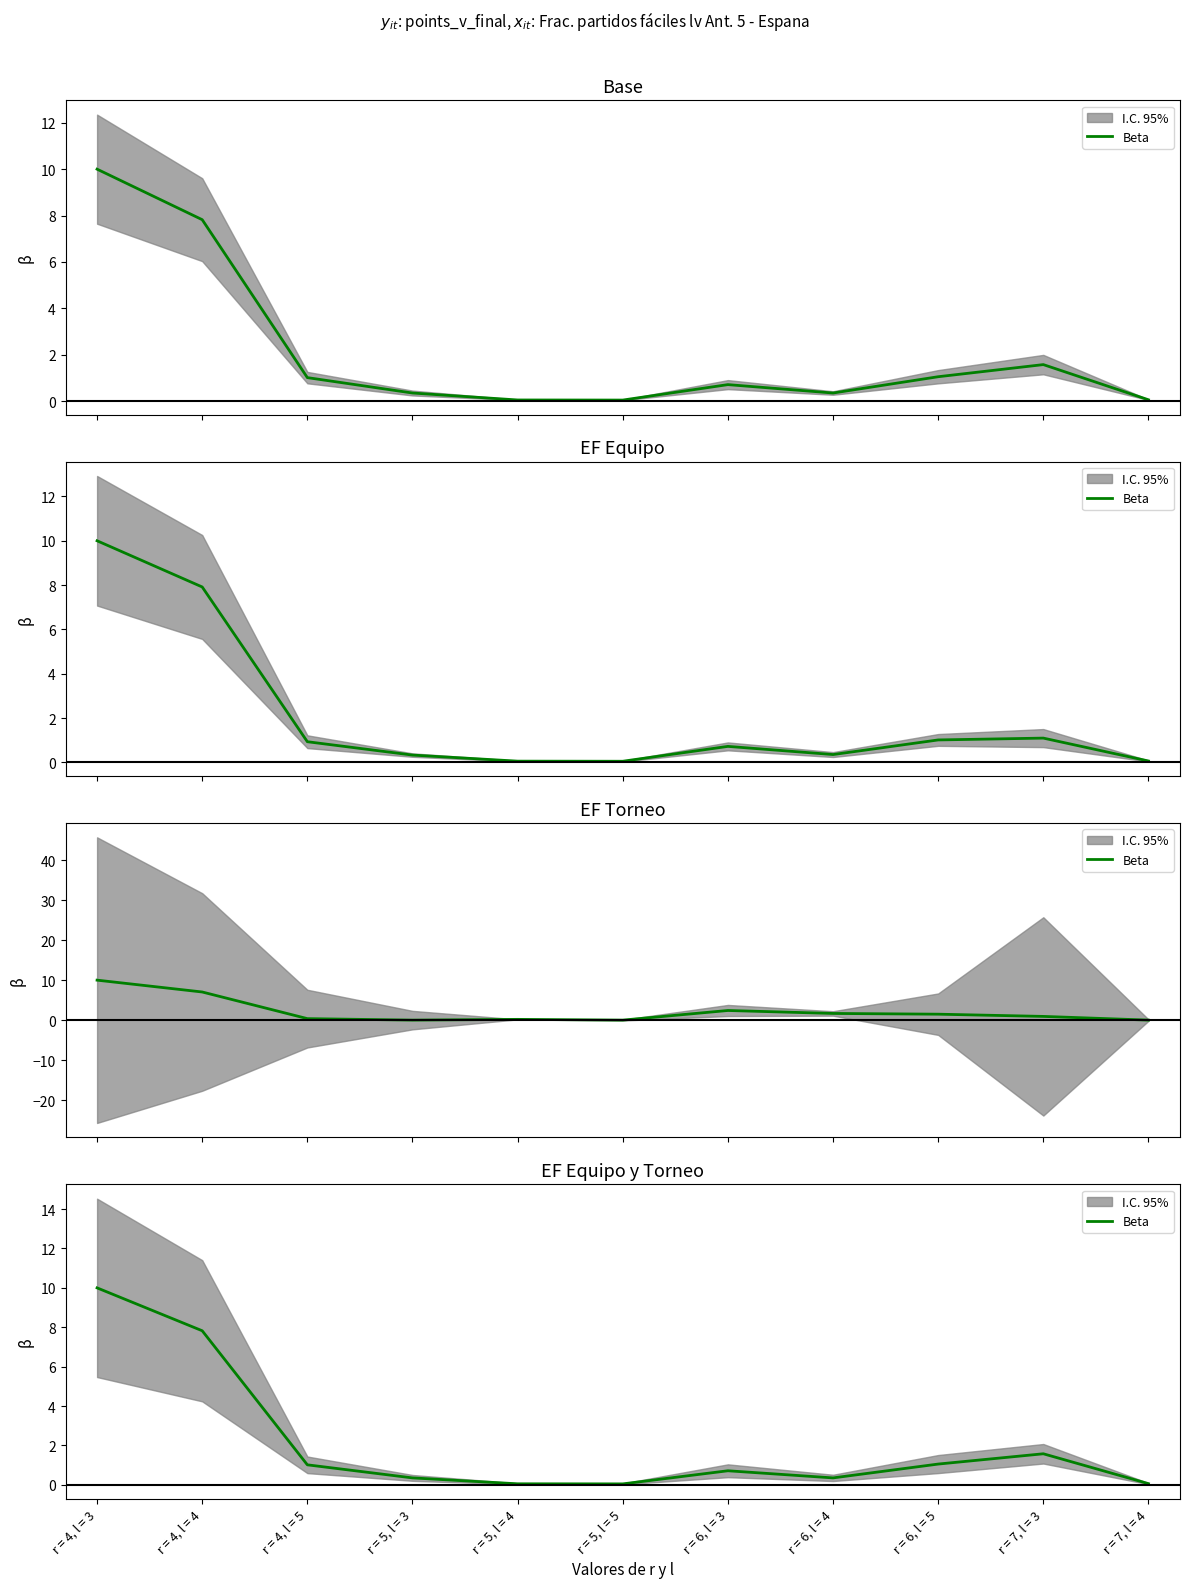

What is the sum of the values at r = 4, l = 5 and r = 6, l = 3?

1.7